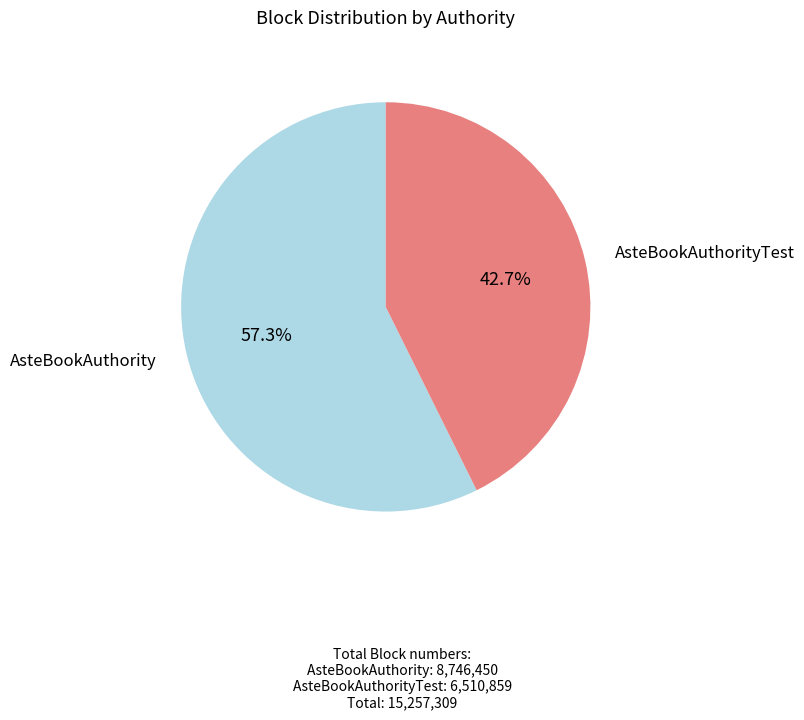

Is there a majority slice in this chart?

Yes